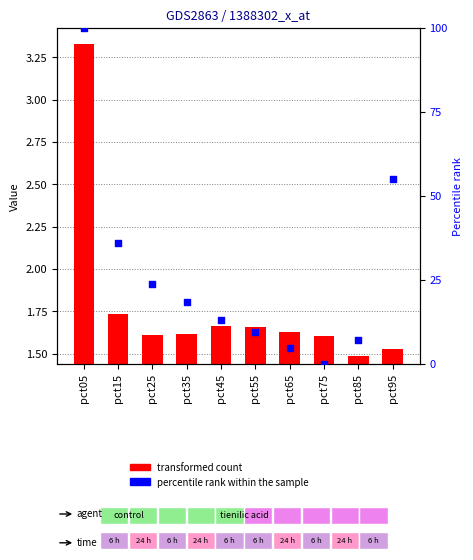

At how many categories does at least one series exceed 33?

3